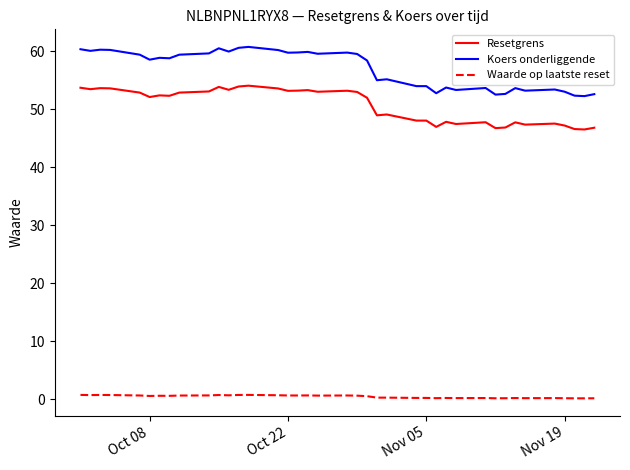

True or false: Koers onderliggende and Resetgrens cross at least once.

False